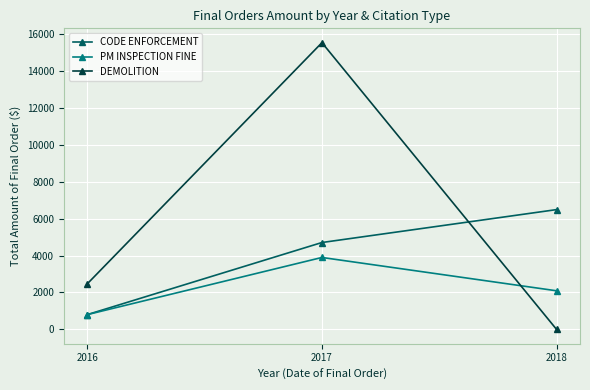

Where is DEMOLITION nearest to the value 7765?

2016